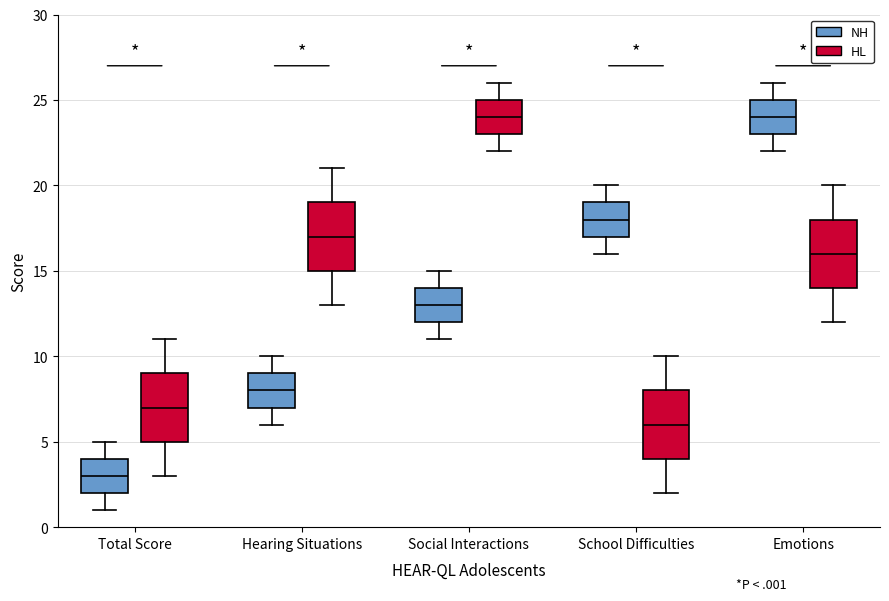

Reading left to right, transcribe this box plot: for each box, give where its median line is, the range the box spans, and where its two whiskers end, as read against the y-axis. The values are not printed on the chart, so give them approximately, as read against the axis.

Total Score (NH): median 3, box 2 to 4, whiskers 1 to 5
Total Score (HL): median 7, box 5 to 9, whiskers 3 to 11
Hearing Situations (NH): median 8, box 7 to 9, whiskers 6 to 10
Hearing Situations (HL): median 17, box 15 to 19, whiskers 13 to 21
Social Interactions (NH): median 13, box 12 to 14, whiskers 11 to 15
Social Interactions (HL): median 24, box 23 to 25, whiskers 22 to 26
School Difficulties (NH): median 18, box 17 to 19, whiskers 16 to 20
School Difficulties (HL): median 6, box 4 to 8, whiskers 2 to 10
Emotions (NH): median 24, box 23 to 25, whiskers 22 to 26
Emotions (HL): median 16, box 14 to 18, whiskers 12 to 20